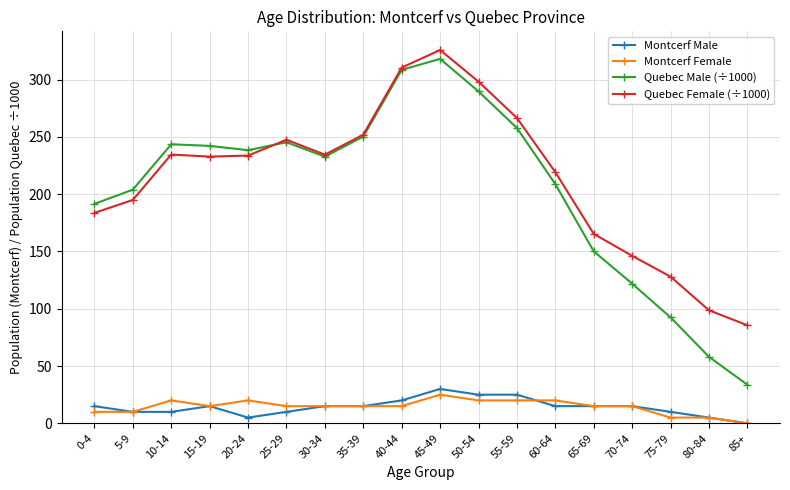

List the series in order of their peak value, highest first.

Quebec Female (÷1000), Quebec Male (÷1000), Montcerf Male, Montcerf Female